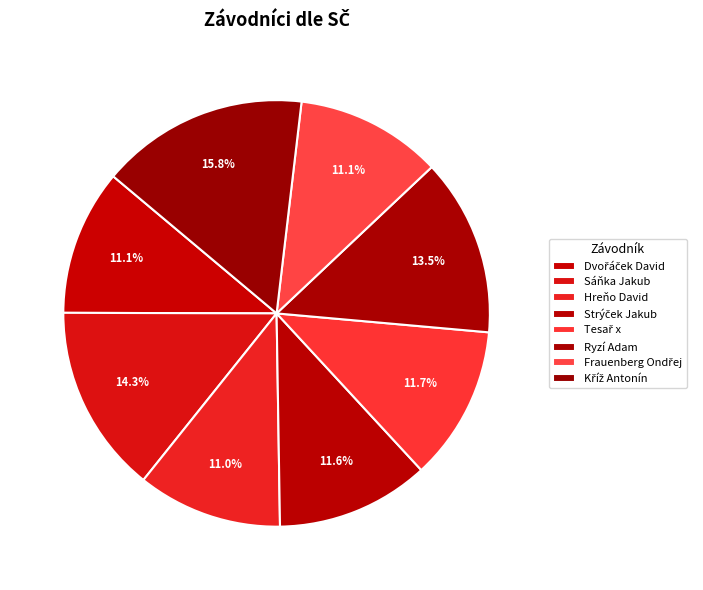

Count the number of slices in the pie.

8